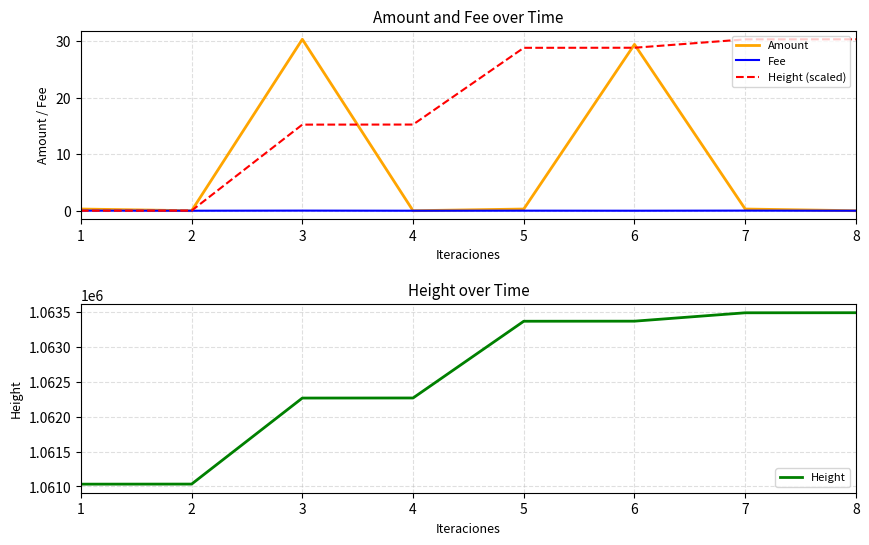

Rank the categories by Height (scaled) value from lowest to highest.

1, 2, 3, 4, 5, 6, 7, 8